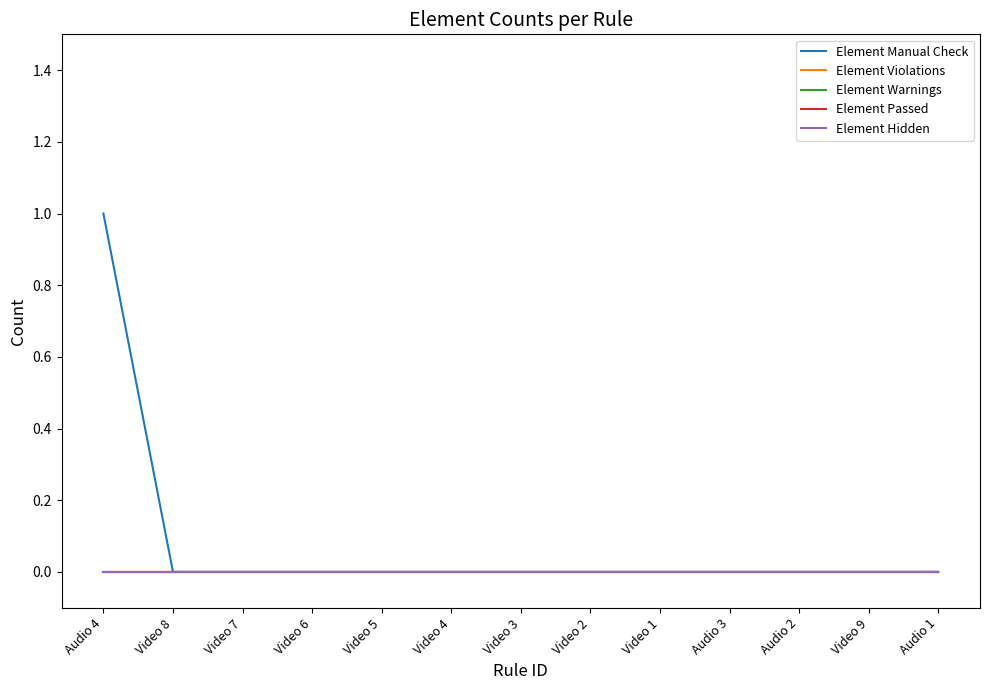

Which series has the largest range (max minus min)?

Element Manual Check